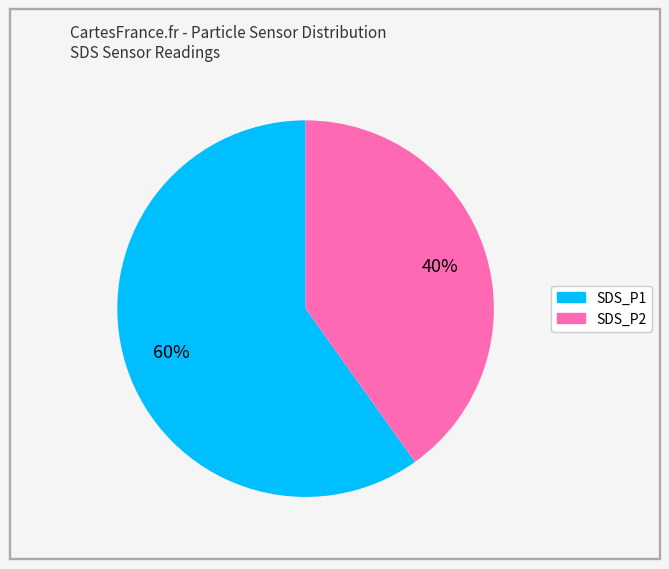

To the nearest percent, what percentage of the pie is SDS_P1?

60%